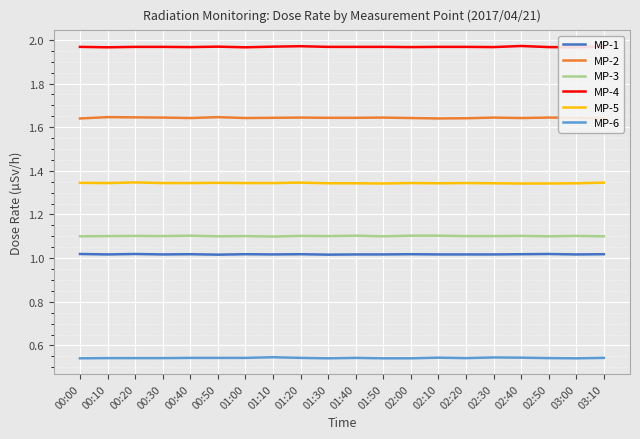

Which series has the largest total across all categories?

MP-4